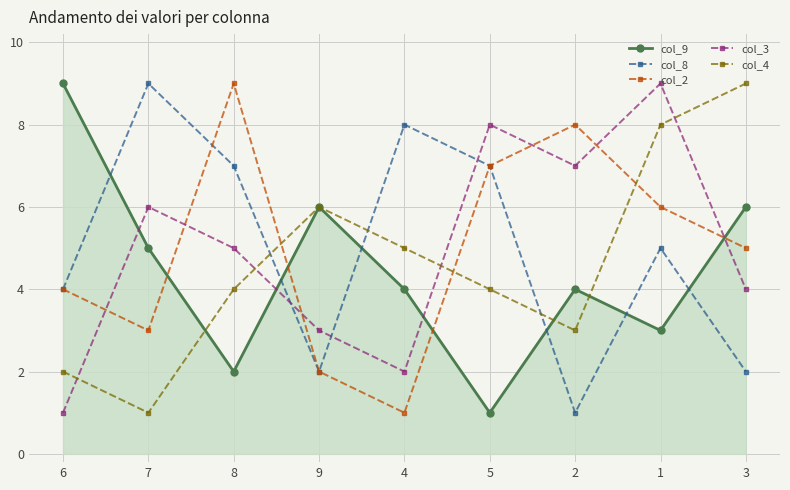

What is the value of the col_9 point at the 7th from the left?

4